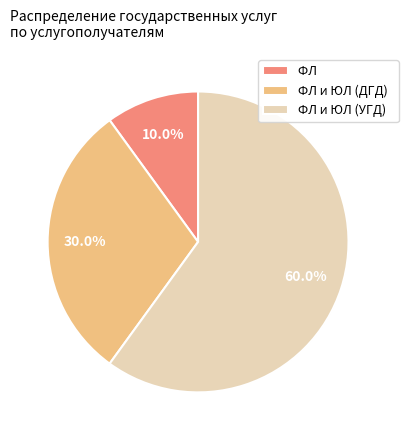

To the nearest percent, what is the average slice percentage?

33%